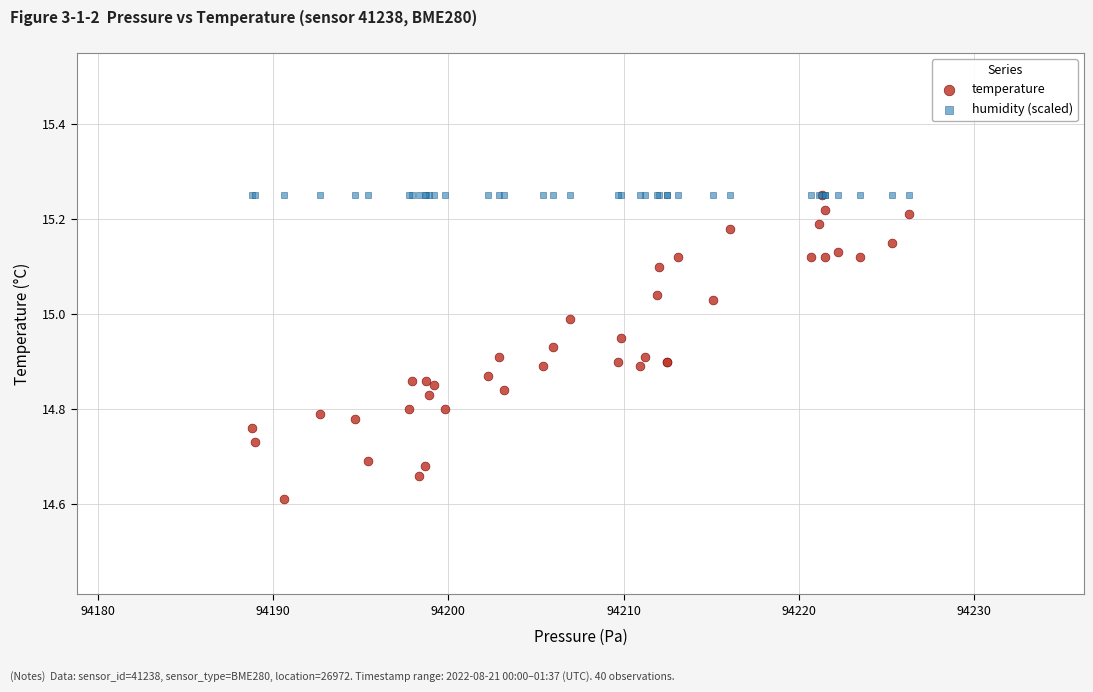

In the temperature series, what Y value is closest to 14?

14.6